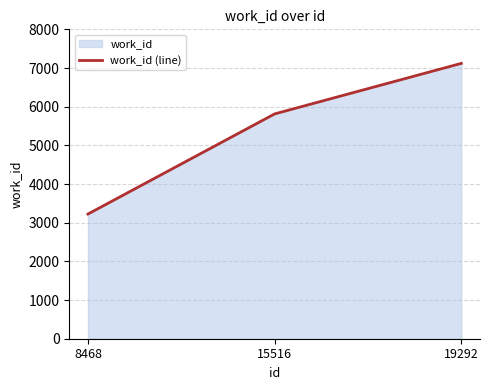

Where is the data nearest to the value 5172?

15516